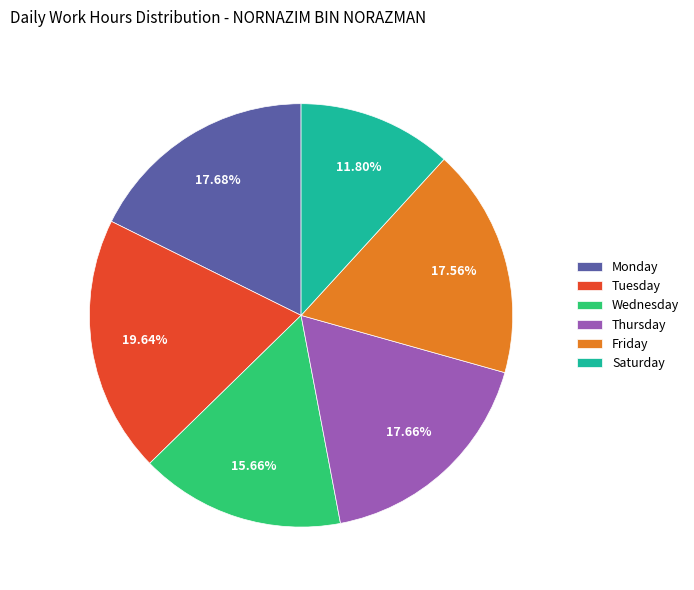

Is the sum of Saturday and Thursday greater than half?

No